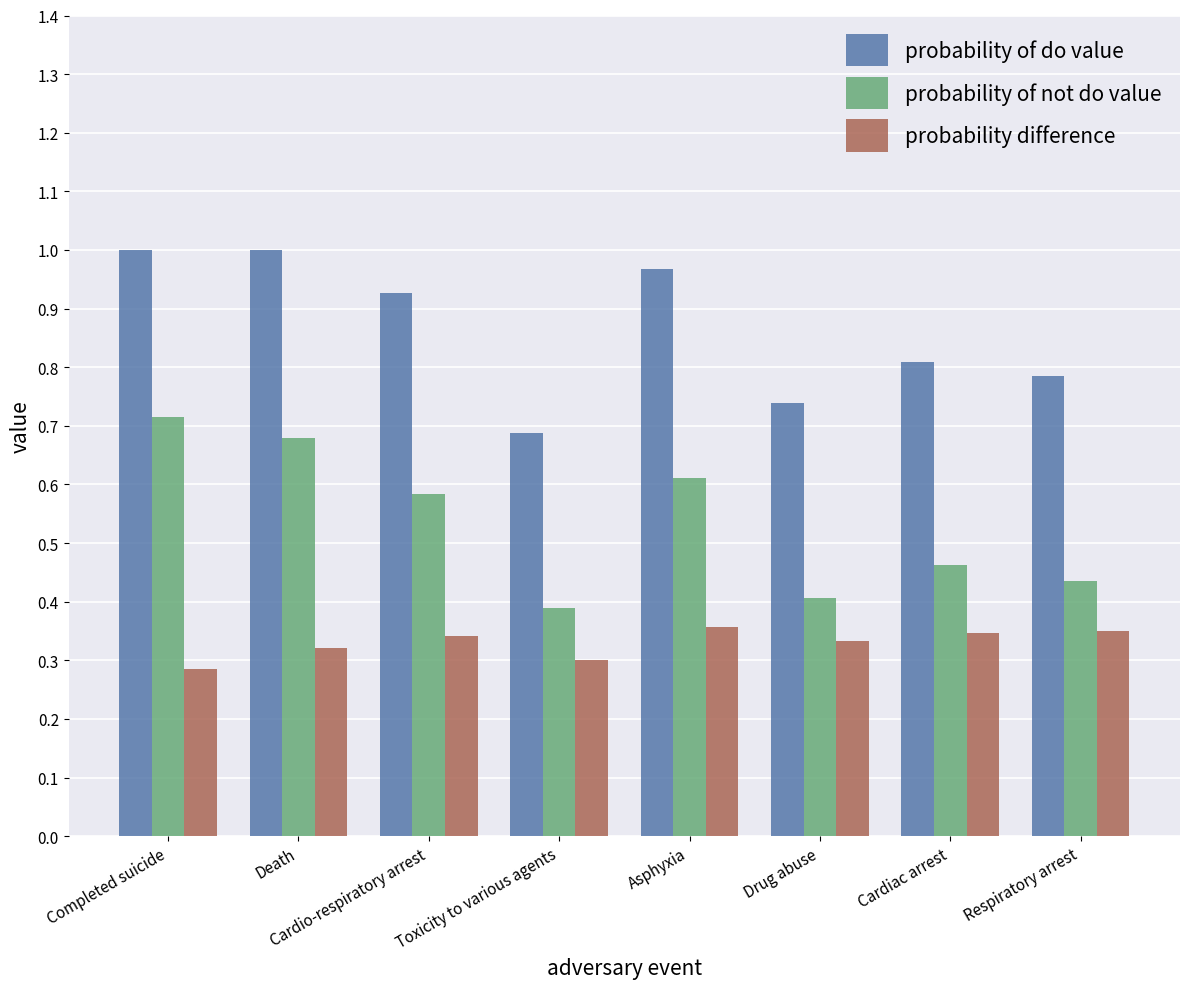

What are all the series names shown in the legend?

probability of do value, probability of not do value, probability difference